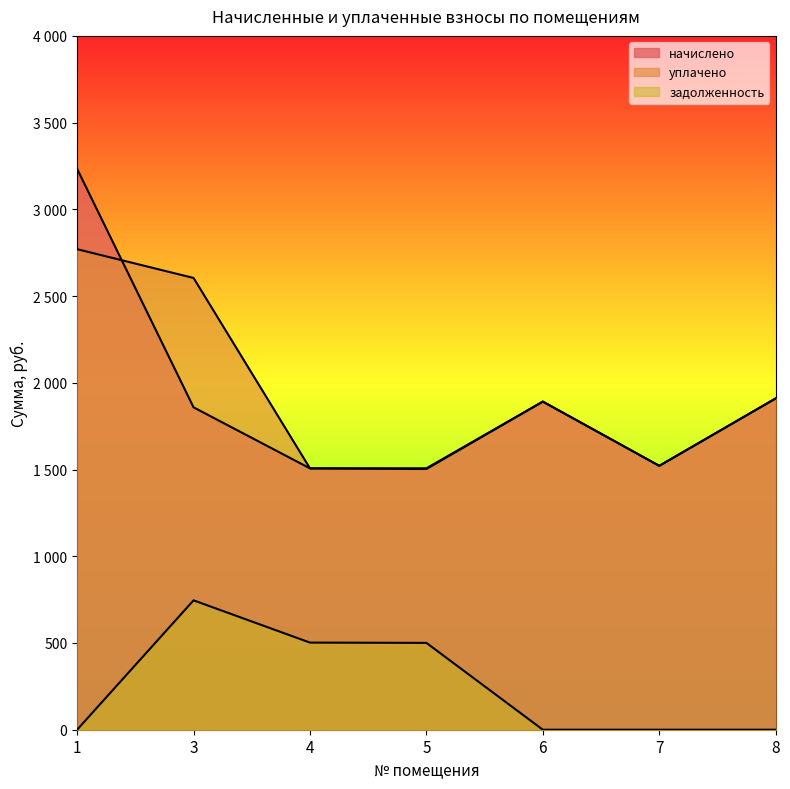

Count the number of categories in the chart.

7